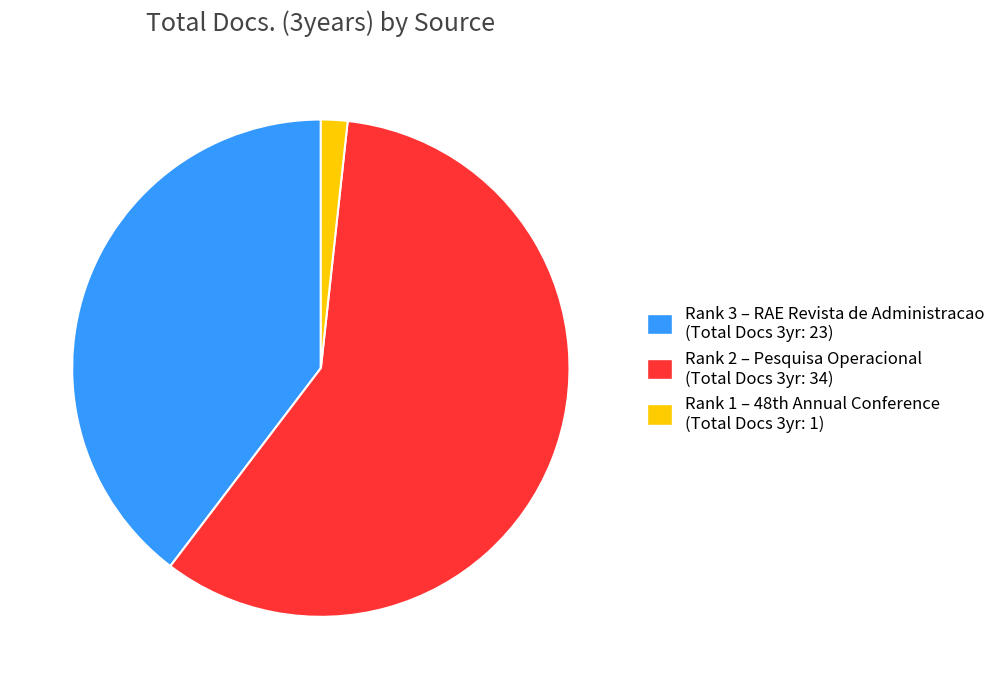

How many slices are in this pie chart?

3